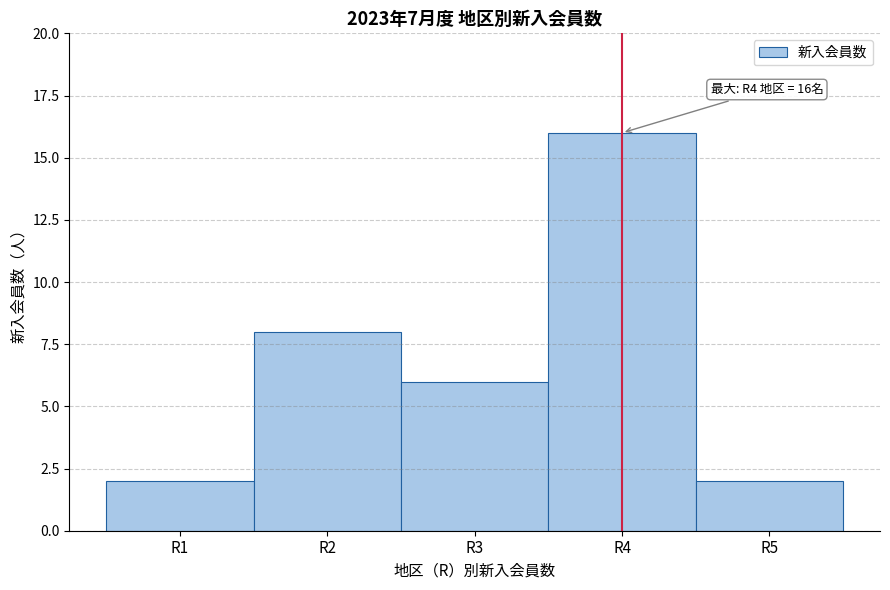

Which range on the x-axis has the tallest bar?

3.5 to 4.5